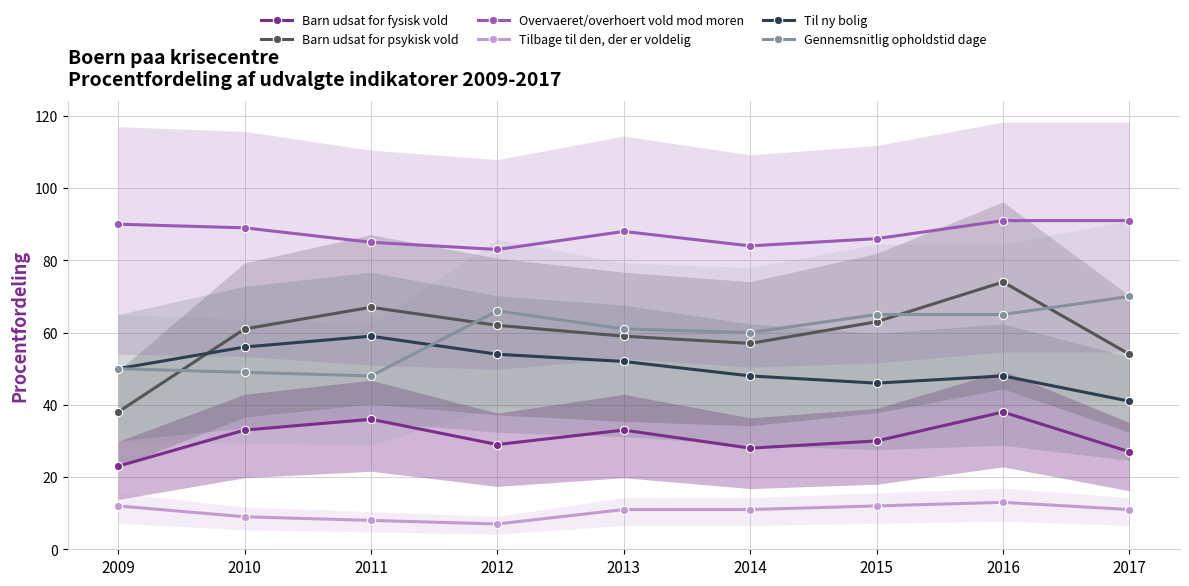

Reading left to right, what are all the values shown in this chart?

Barn udsat for fysisk vold: 23	33	36	29	33	28	30	38	27
Barn udsat for psykisk vold: 38	61	67	62	59	57	63	74	54
Overvaeret/overhoert vold mod moren: 90	89	85	83	88	84	86	91	91
Tilbage til den, der er voldelig: 12	9	8	7	11	11	12	13	11
Til ny bolig: 50	56	59	54	52	48	46	48	41
Gennemsnitlig opholdstid dage: 50	49	48	66	61	60	65	65	70